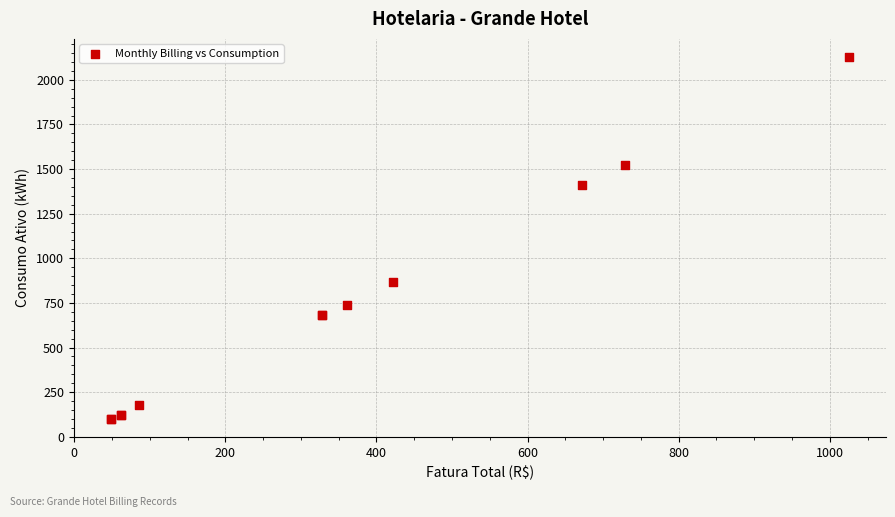

What Y value in the scatter plot is closest to 1114?

867